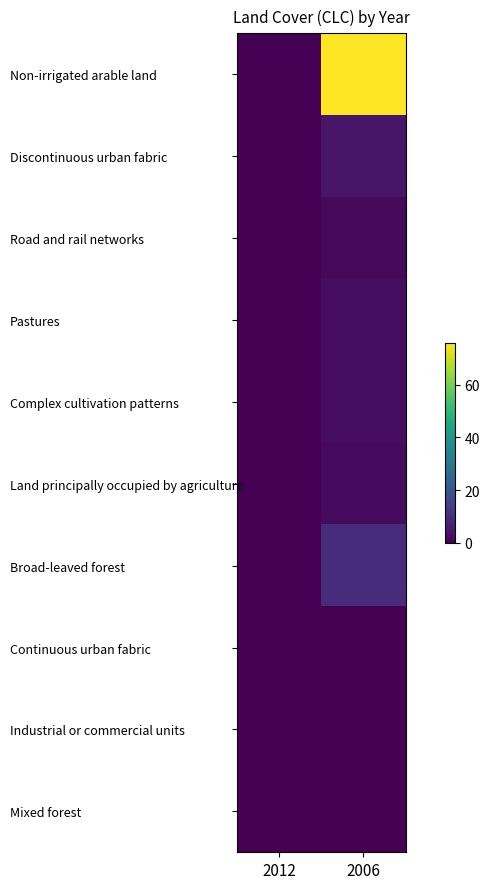

Reading left to right, what are all the values shown in this chart?

Non-irrigated arable land: 2012=0.0	2006=75.9
Discontinuous urban fabric: 2012=0.0	2006=4.6
Road and rail networks: 2012=0.0	2006=1.9
Pastures: 2012=0.0	2006=2.7
Complex cultivation patterns: 2012=0.0	2006=2.8
Land principally occupied by agriculture: 2012=0.0	2006=2.3
Broad-leaved forest: 2012=0.0	2006=9.7
Continuous urban fabric: 2012=0.0	2006=0.0
Industrial or commercial units: 2012=0.0	2006=0.0
Mixed forest: 2012=0.0	2006=0.0